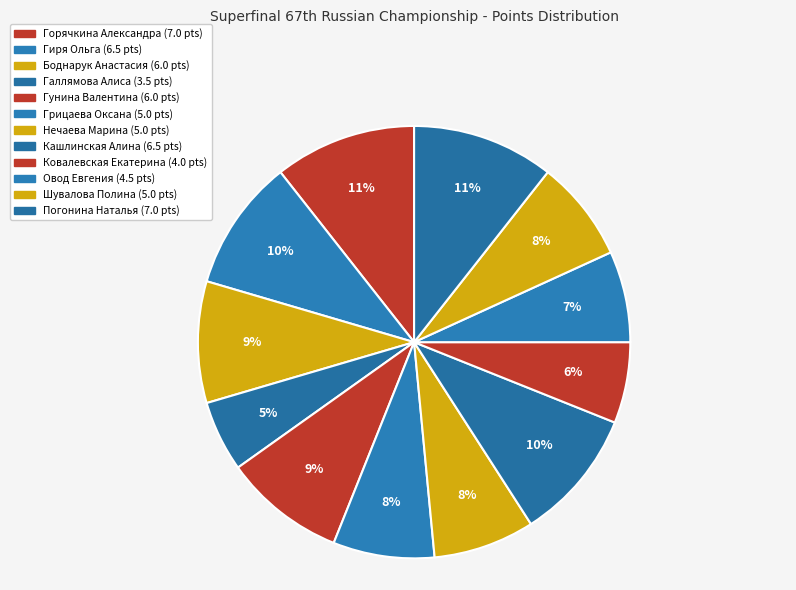

Which slice is the largest?

Горячкина Александра